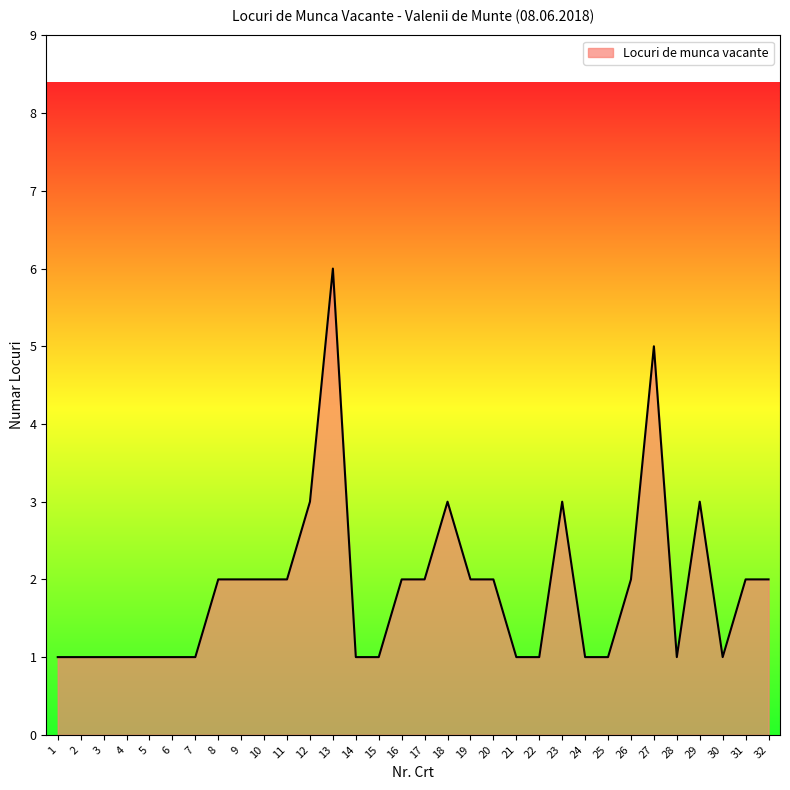

What is the sum of all values?

60